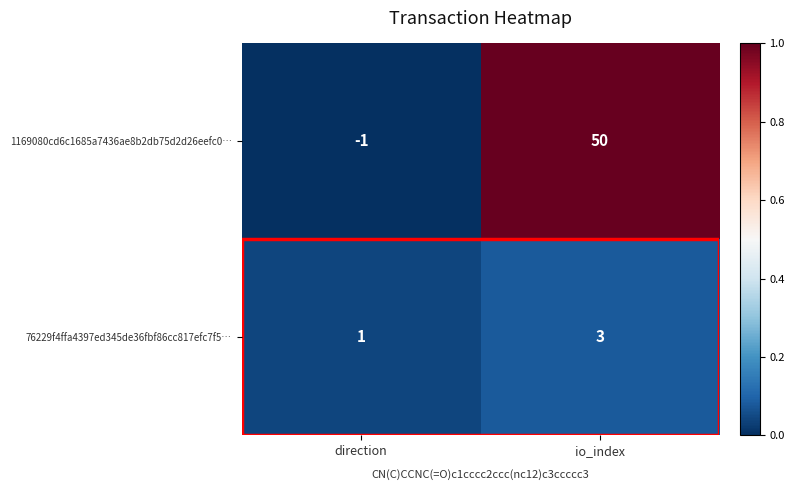

Which series has the largest total across all categories?

1169080cd6c1685a7436ae8b2db75d2d26eefc0…